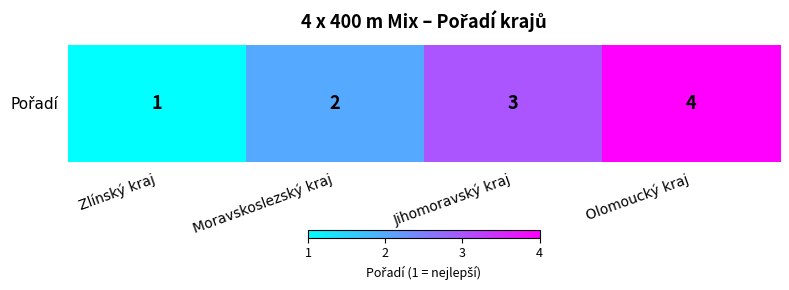

What is the sum of the values at Olomoucký kraj and Jihomoravský kraj?

7